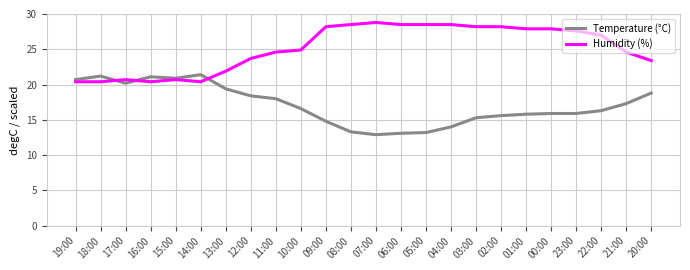

What is the difference between the maximum and minimum values in the Humidity (%) series?

8.4